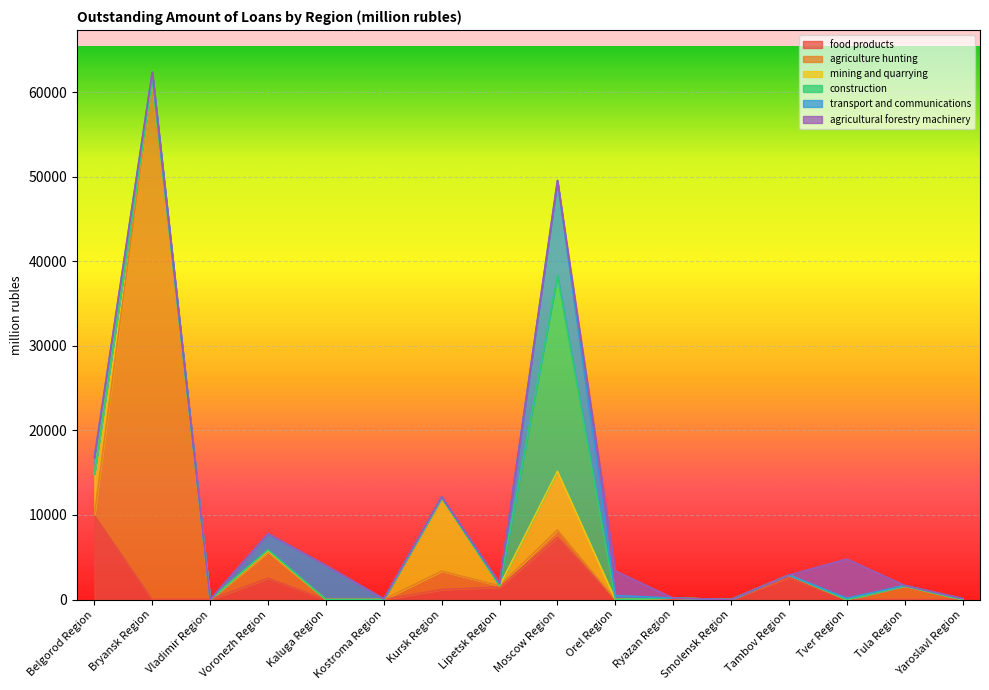

What is the total value across all series at Tambov Region?

2895